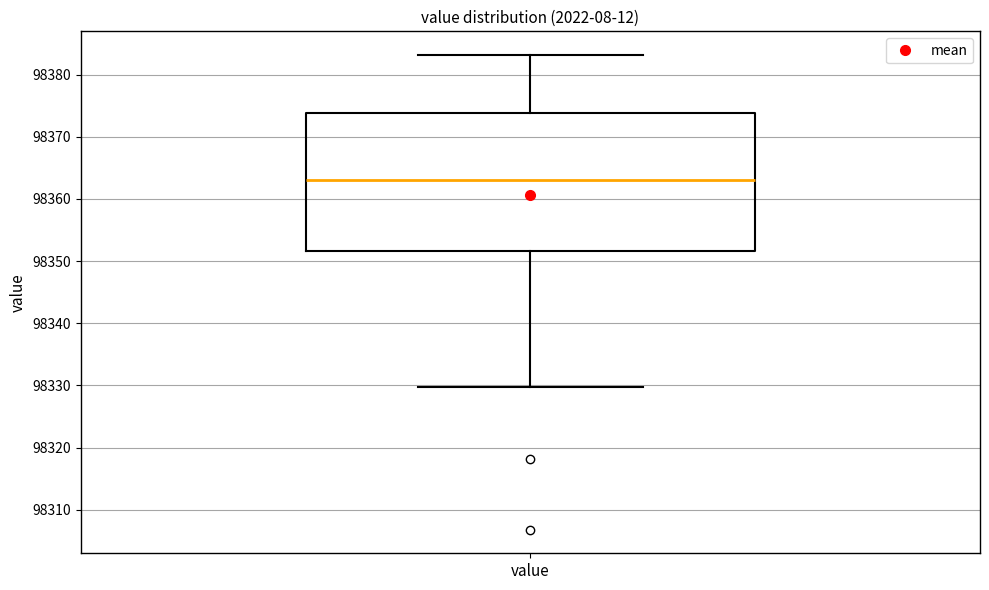

Transcribe this box plot: give where the median line is, the range the box spans, and where the two whiskers end, as read against the y-axis. The values are not printed on the chart, so give them approximately, as read against the axis.

median 98363, box 98352 to 98374, whiskers 98330 to 98383